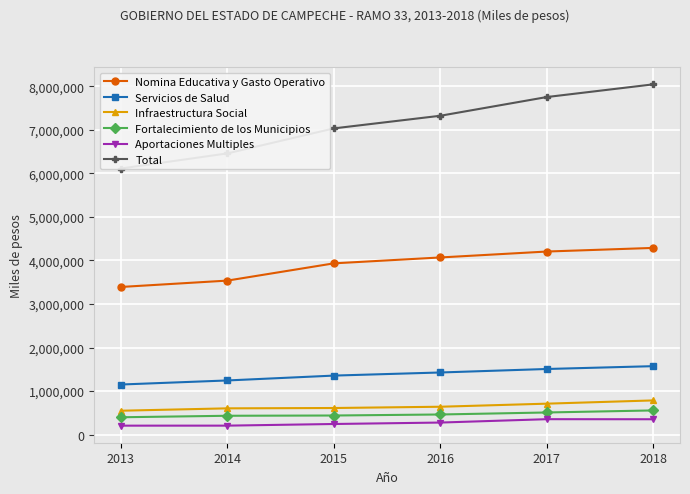

At 2014, list the series in order from smallest to largest.

Aportaciones Multiples, Fortalecimiento de los Municipios, Infraestructura Social, Servicios de Salud, Nomina Educativa y Gasto Operativo, Total